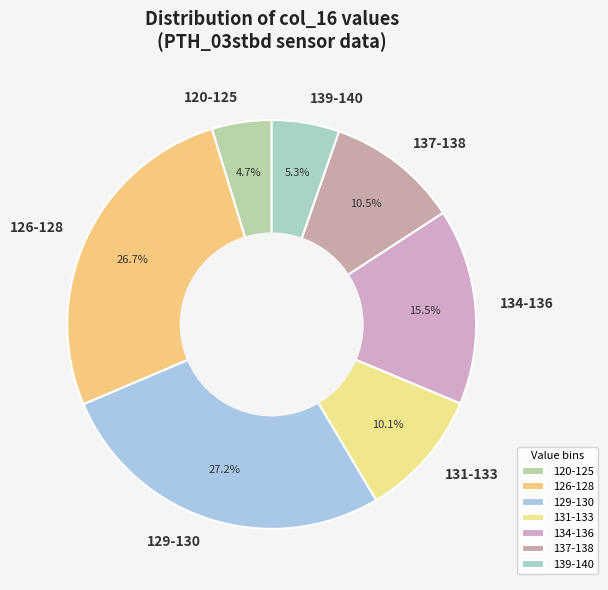

Does any single category account for the majority?

No